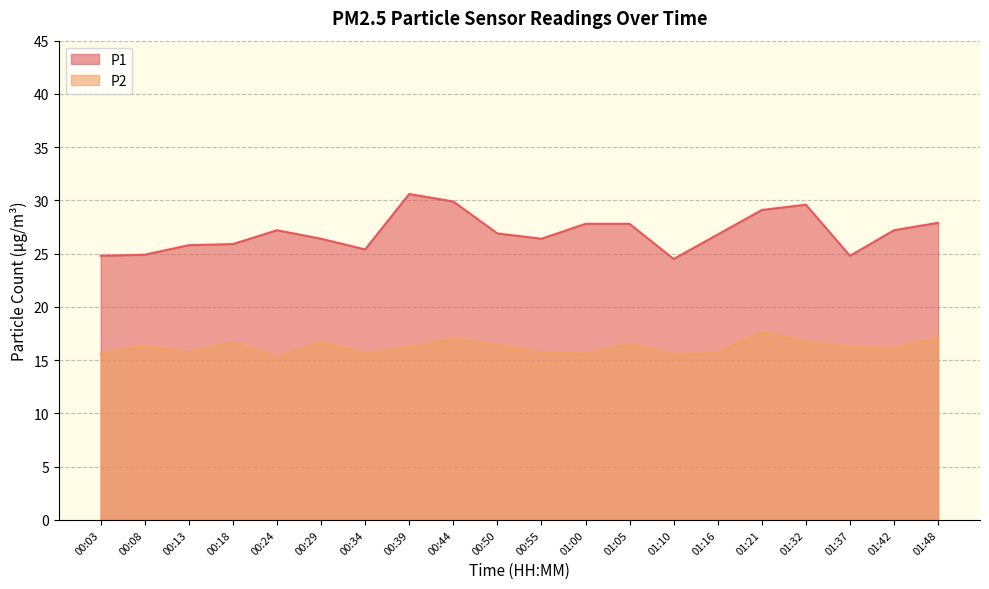

Reading left to right, extract all data points from this chart.

P1: 00:03=24.8	00:08=24.9	00:13=25.8	00:18=25.9	00:24=27.2	00:29=26.4	00:34=25.4	00:39=30.6	00:44=29.9	00:50=26.9	00:55=26.4	01:00=27.8	01:05=27.8	01:10=24.5	01:16=26.8	01:21=29.1	01:32=29.6	01:37=24.8	01:42=27.2	01:48=27.9
P2: 00:03=15.6	00:08=16.3	00:13=15.7	00:18=16.6	00:24=15.3	00:29=16.7	00:34=15.6	00:39=16.2	00:44=17.0	00:50=16.4	00:55=15.7	01:00=15.6	01:05=16.5	01:10=15.5	01:16=15.7	01:21=17.6	01:32=16.7	01:37=16.2	01:42=16.1	01:48=17.1